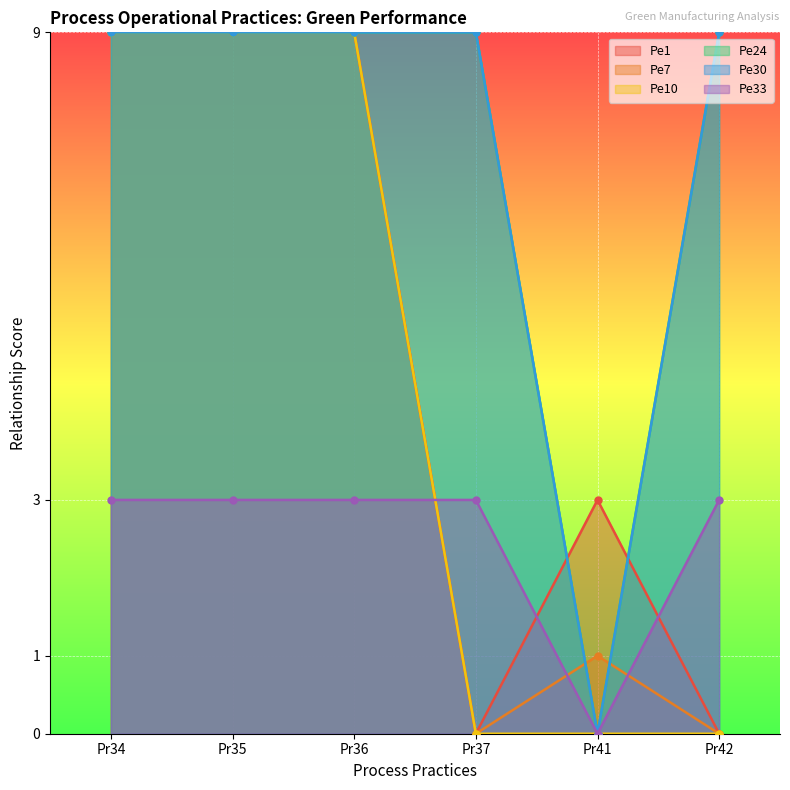

What is the sum of the Pe33 values at Pr34 and Pr41?

3